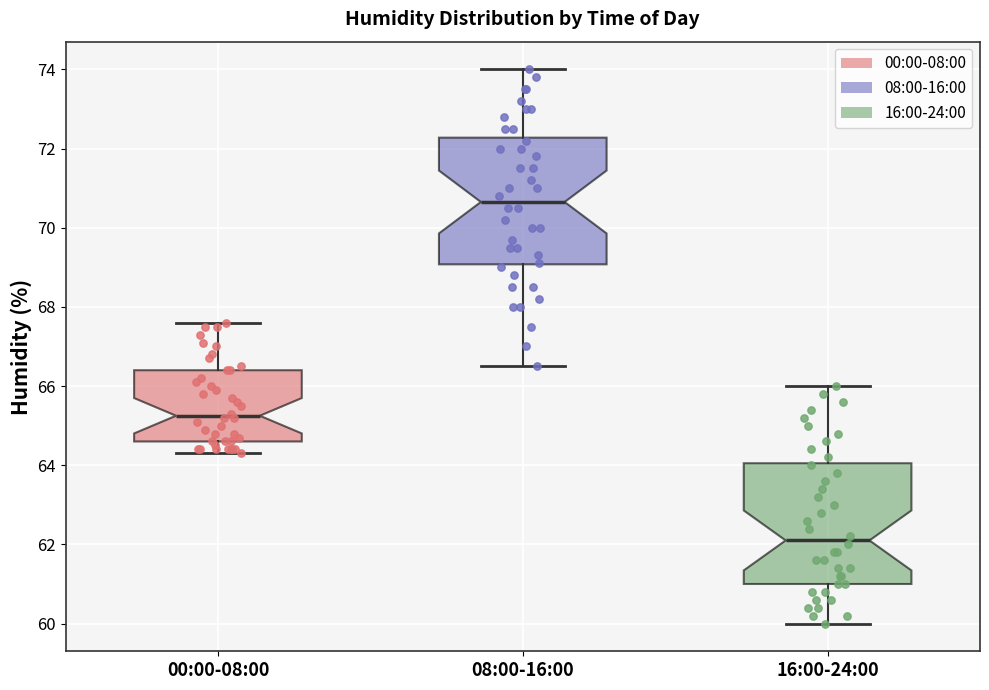

Where does the median line of the box for 00:00-08:00 sit on the y-axis? The values are not printed on the chart, so give them approximately, as read against the axis.

65.2